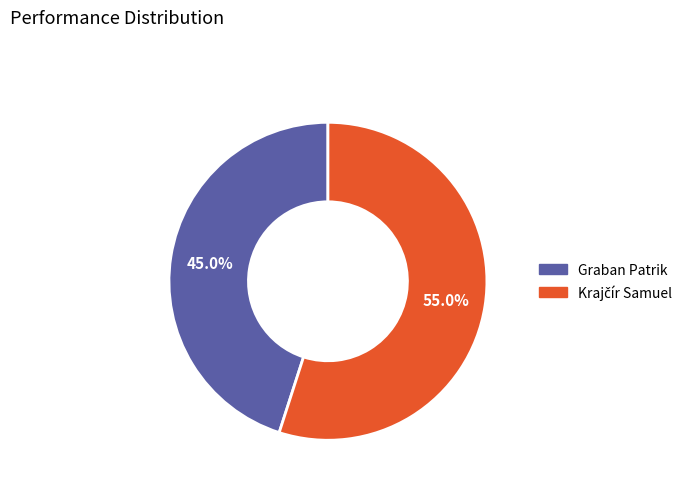

Is Graban Patrik the majority of the pie?

No